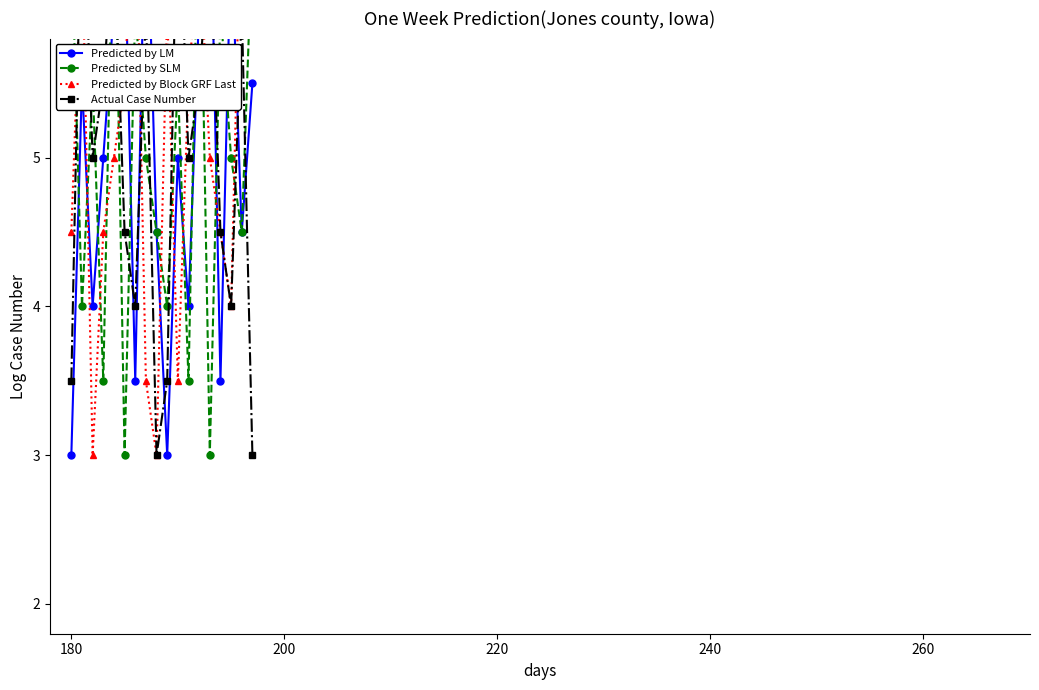

What is the sum of all Predicted by Block GRF Last values?

90.5